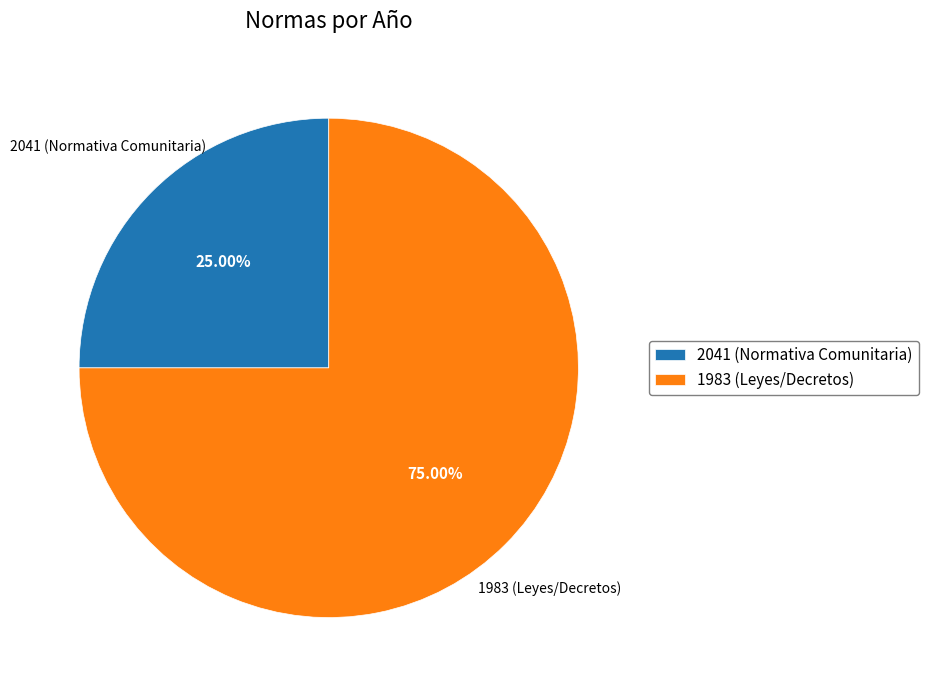

Does 2041 (Normativa Comunitaria) represent more than half of the total?

No